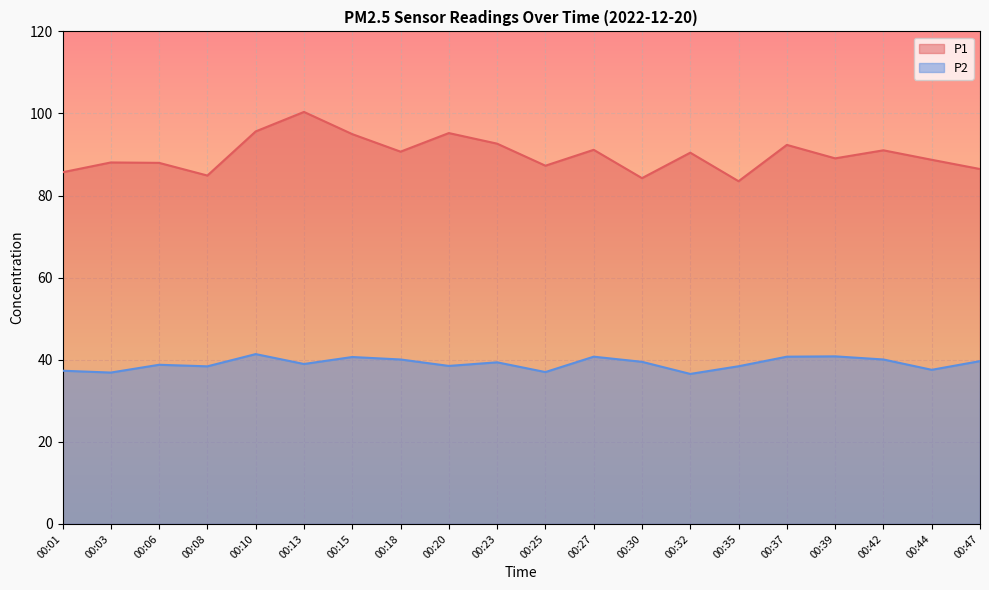

Does the chart display data point markers on the line(s)?

No